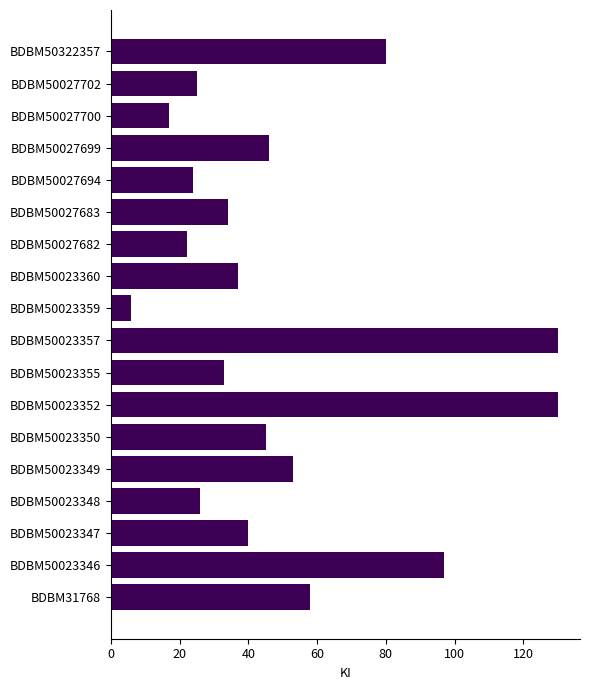

What is the greatest value displayed?

130.0